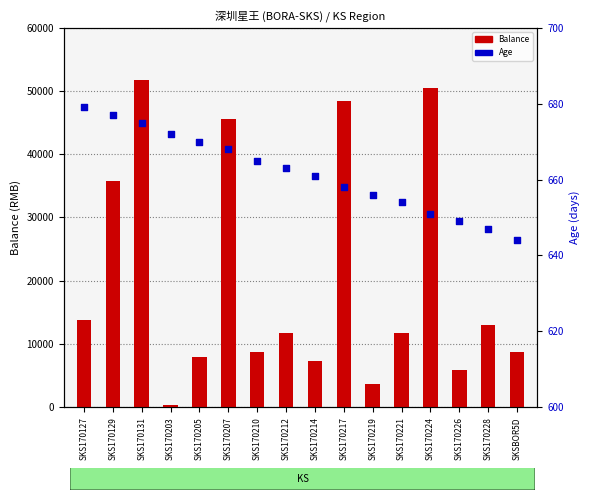

Which series contains the lowest Y value?

Balance